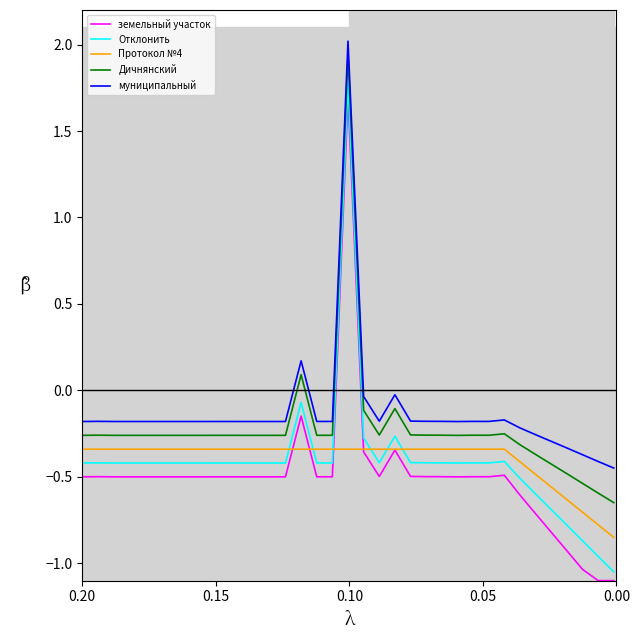

Which series has the largest total across all categories?

муниципальный